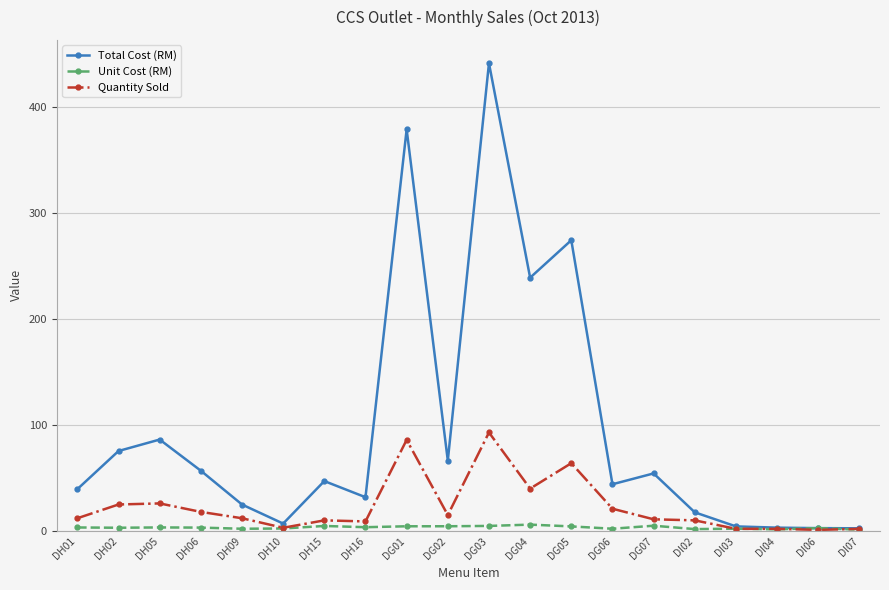

What is the spread (max minus min) of values at DG07?

49.4